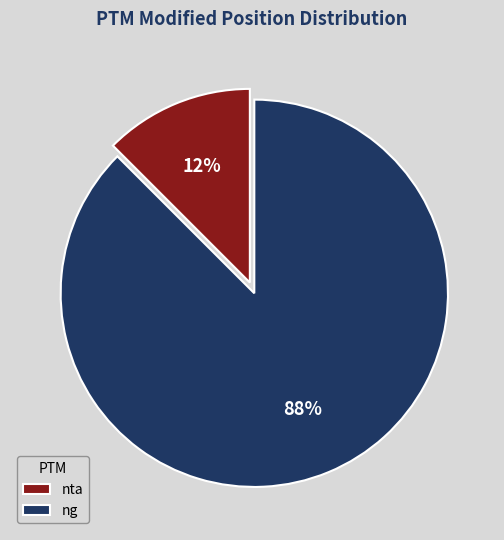

Rank the categories by value from highest to lowest.

ng, nta